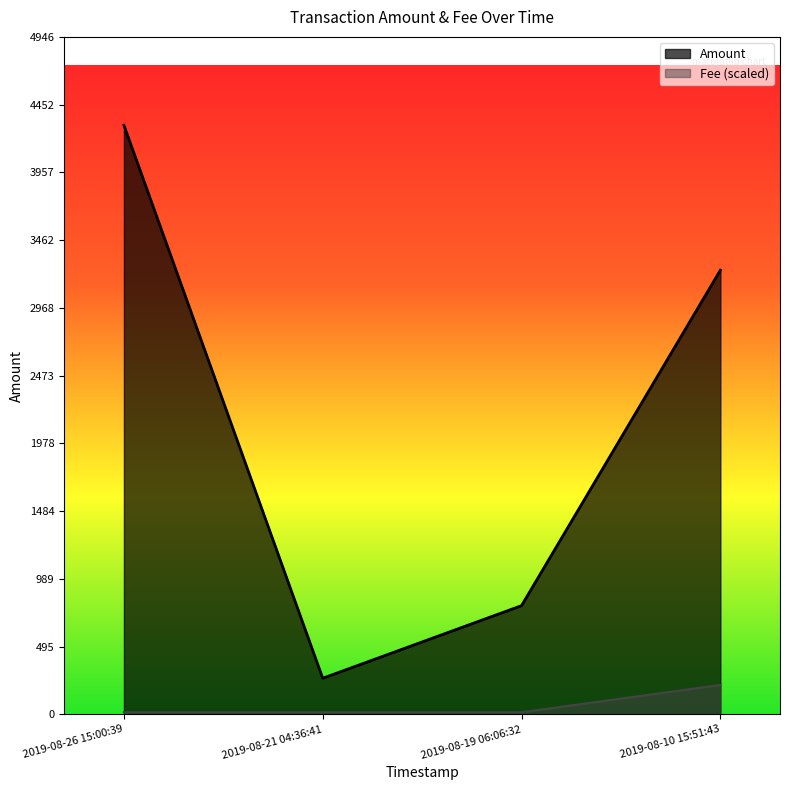

At 2019-08-26 15:00:39, list the series in order from smallest to largest.

Fee (scaled), Amount